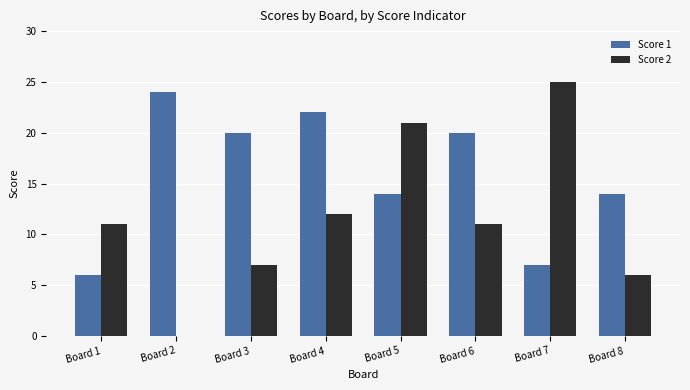

Between Board 1 and Board 7, which series saw the biggest shift?

Score 2